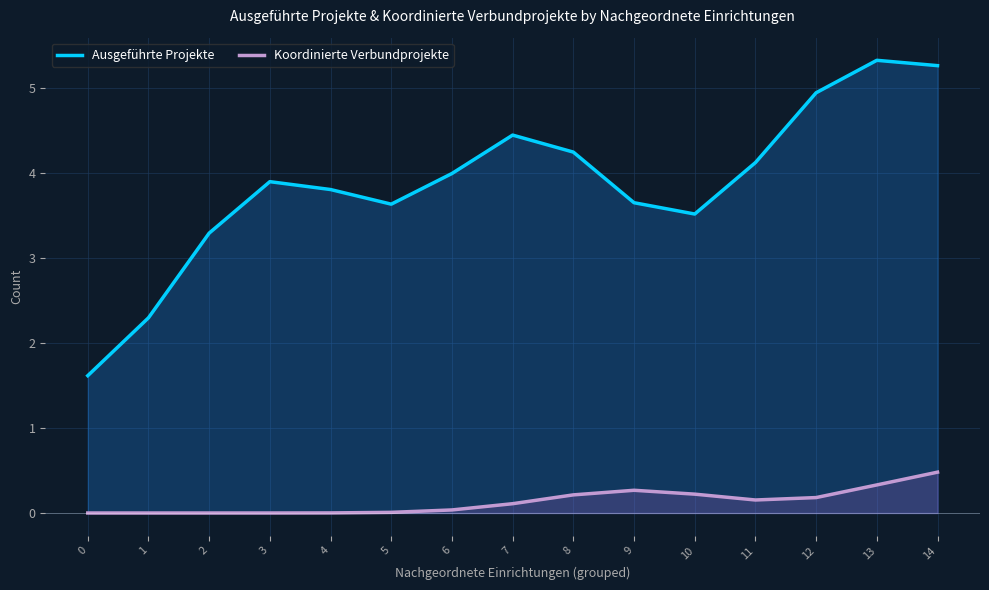

Which series has the largest total across all categories?

Ausgeführte Projekte